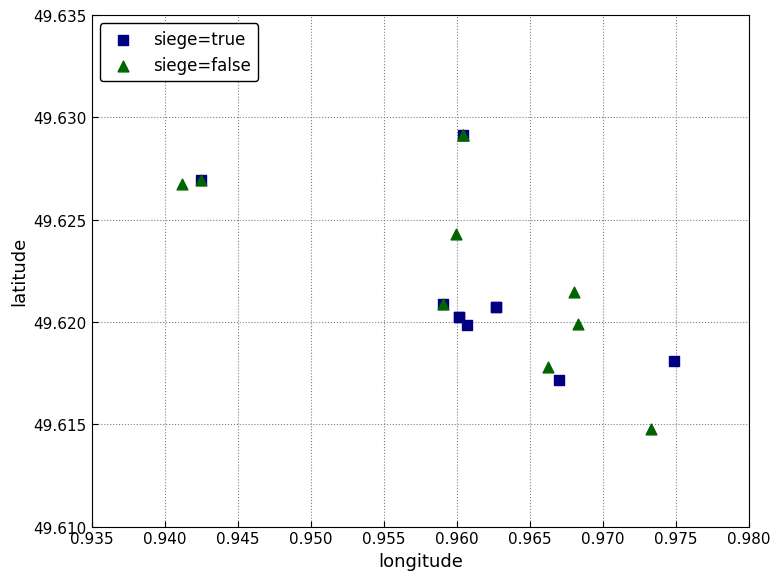

Which series contains the lowest Y value?

siege=false